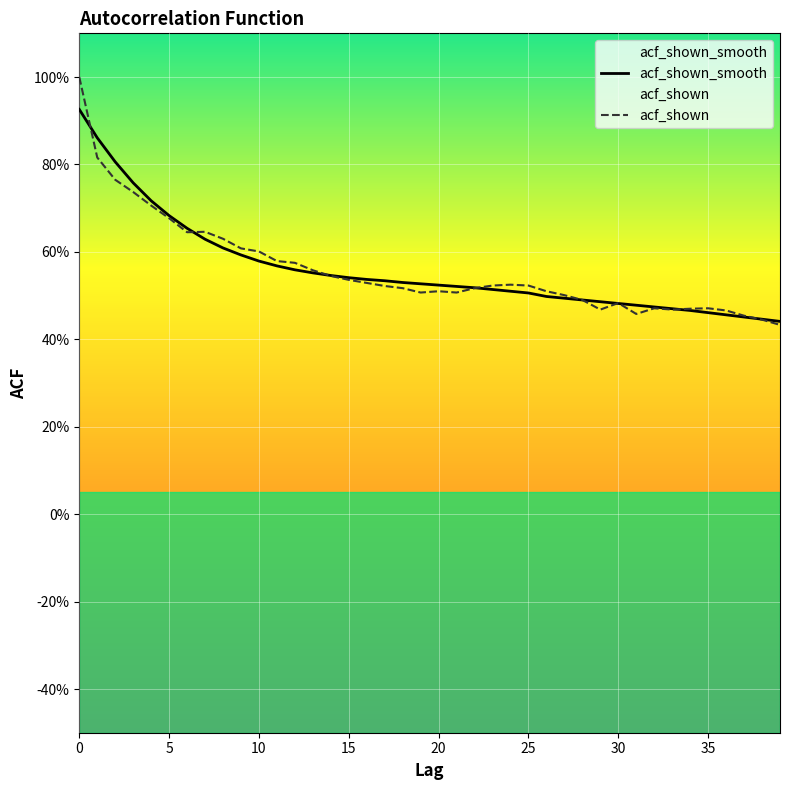

What is the value of the acf_shown_smooth point at the 5th from the left?

0.7